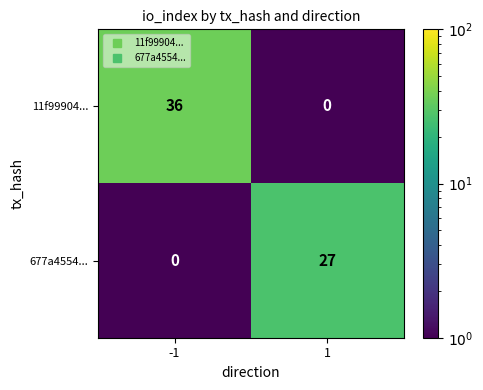

At 1, list the series in order from smallest to largest.

11f99904..., 677a4554...